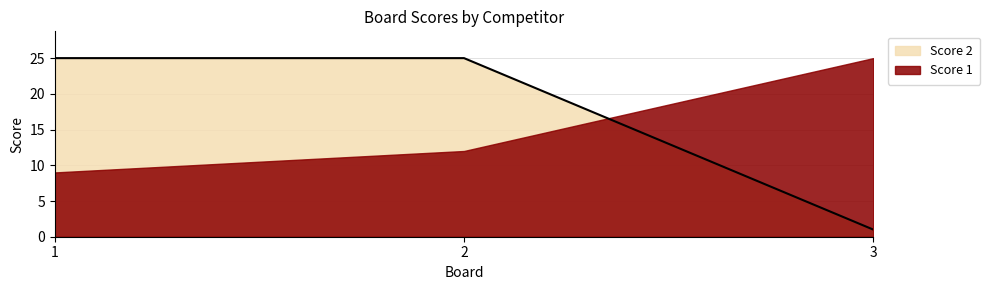

How many values are between 1 and 25?

3